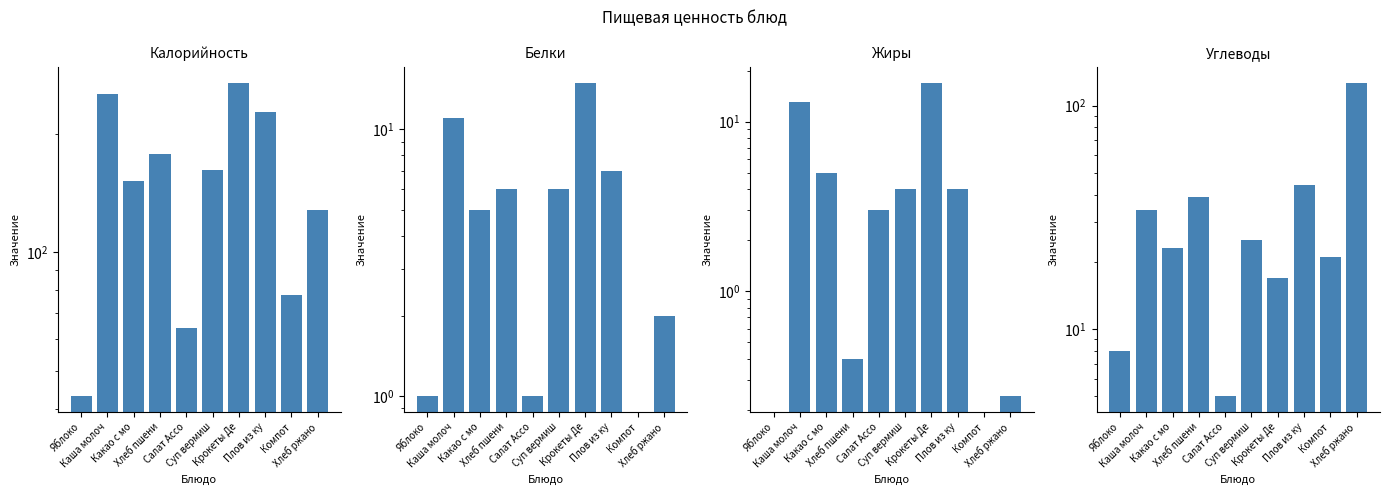

What is the difference between the Углеводы values at Плов из ку and Крокеты Де?

27.0